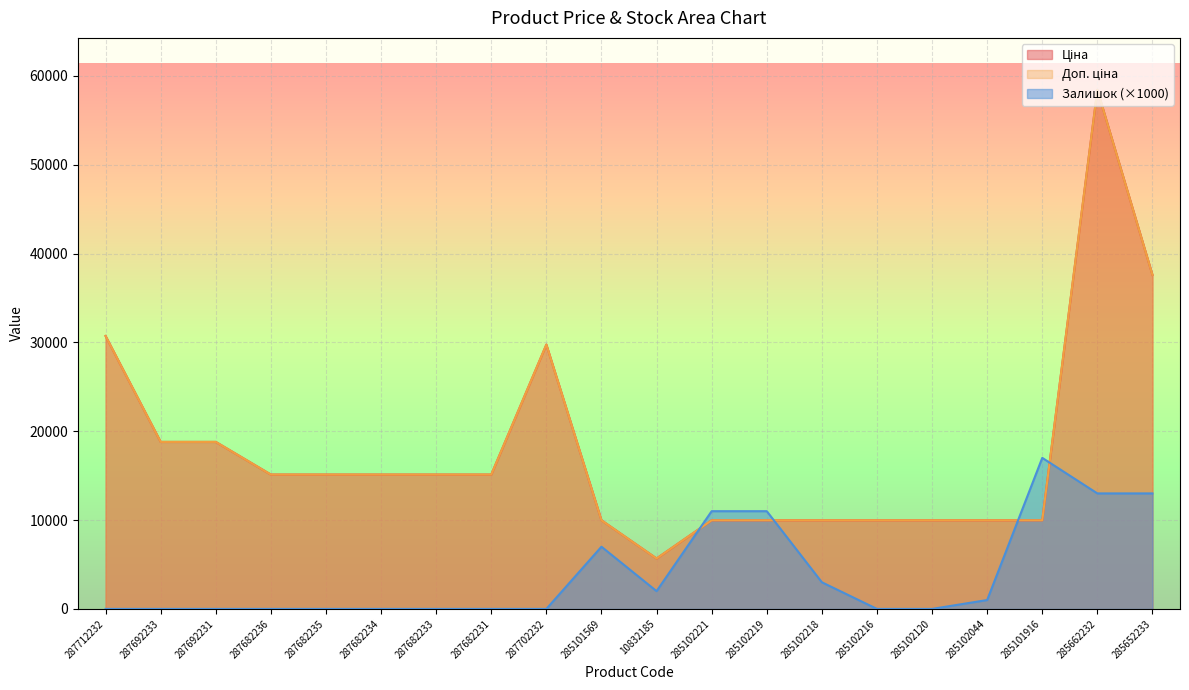

Reading left to right, list all the values displayed in this chart.

Ціна: 30717.1	18796.8	18796.8	15120.0	15120.0	15120.0	15120.0	15120.0	29747.2	9975.0	5673.8	9975.0	9975.0	9975.0	9975.0	9975.0	9975.0	9975.0	58426.5	37593.6
Доп. ціна: 30717.1	18796.8	18796.8	15120.0	15120.0	15120.0	15120.0	15120.0	29747.2	9975.0	5673.8	9975.0	9975.0	9975.0	9975.0	9975.0	9975.0	9975.0	58426.5	37593.6
Залишок: 0.0	0.0	0.0	0.0	0.0	0.0	0.0	0.0	0.0	7000.0	2000.0	11000.0	11000.0	3000.0	0.0	0.0	1000.0	17000.0	13000.0	13000.0